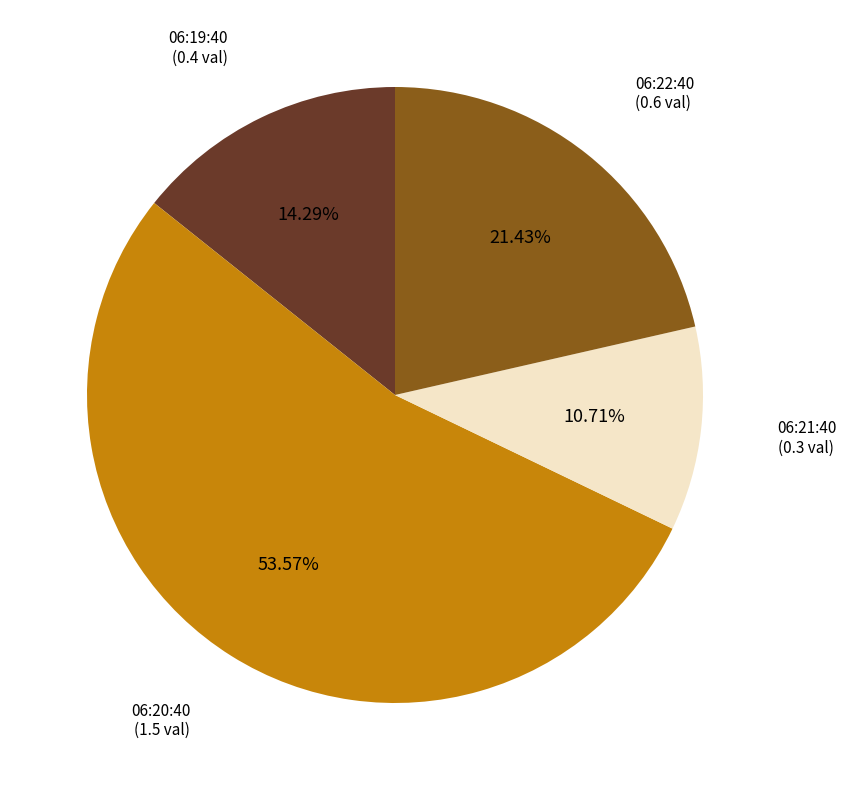

Rank the categories by value from highest to lowest.

06:20:40, 06:22:40, 06:19:40, 06:21:40